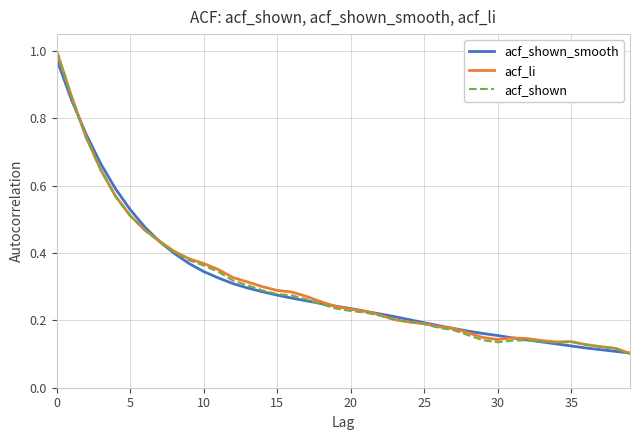

What is the greatest value displayed?

1.0